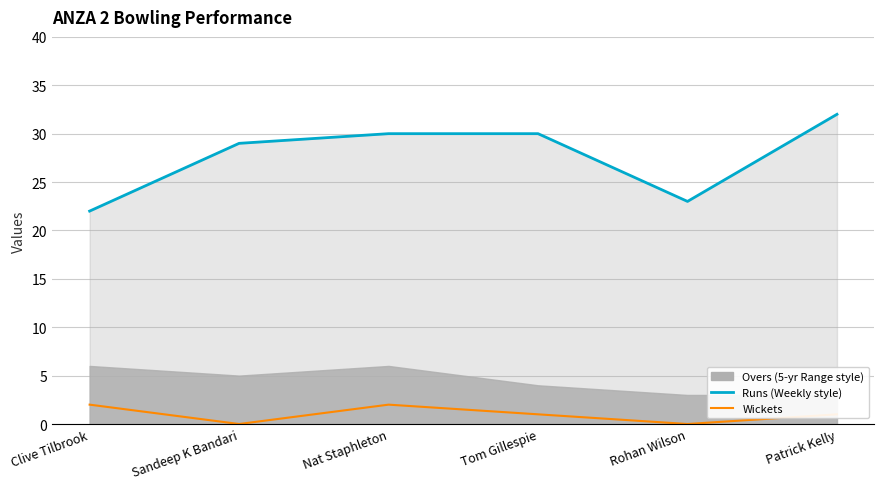

Is it true that Runs line equals 30 at Nat Staphleton?

True